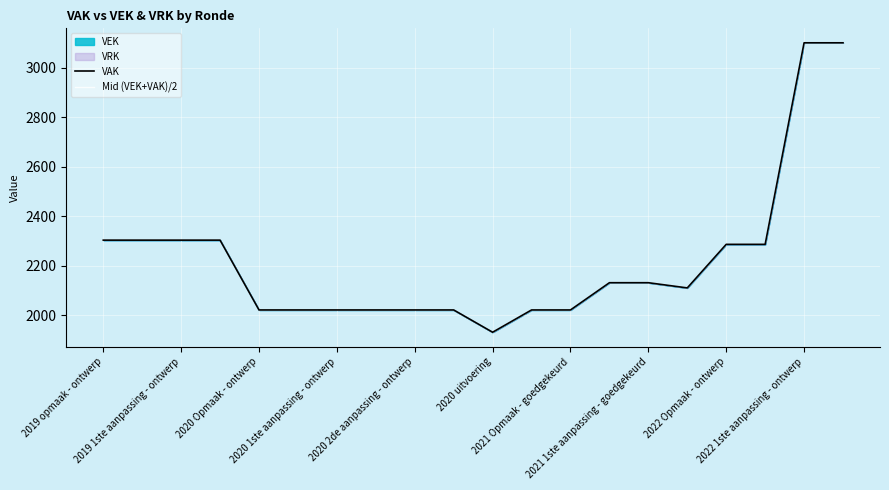

True or false: Mid (VEK+VAK)/2 and VAK intersect in this chart.

False